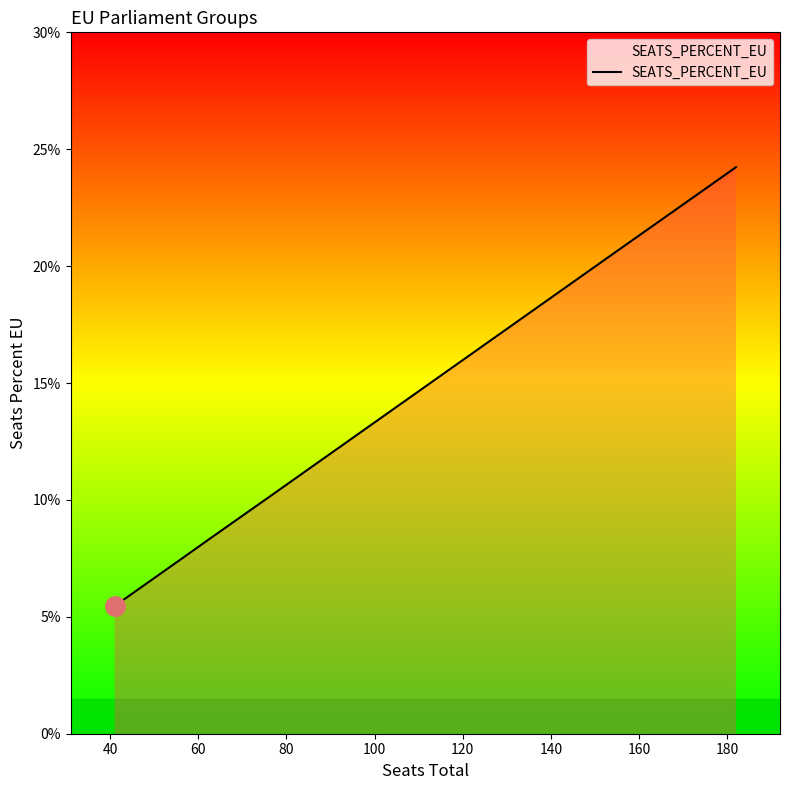

What is the smallest value displayed?

5.5